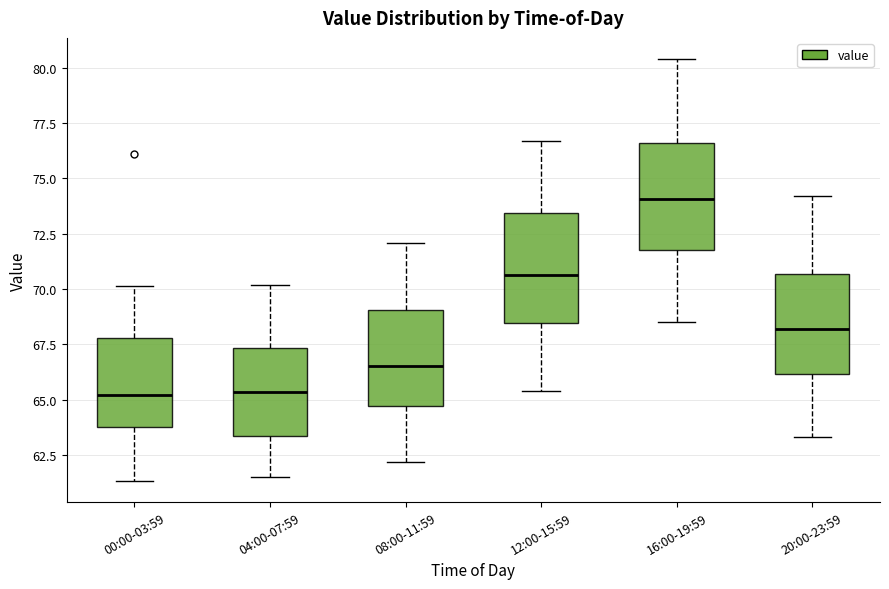

Reading left to right, read every box against the y-axis: the position of its median line, the range the box covers, and the ends of its whiskers. The values are not printed on the chart, so give them approximately, as read against the axis.

00:00-03:59: median 65.0, box 64.0 to 68.0, whiskers 61.5 to 70.0
04:00-07:59: median 65.5, box 63.5 to 67.5, whiskers 61.5 to 70.0
08:00-11:59: median 66.5, box 64.5 to 69.0, whiskers 62.0 to 72.0
12:00-15:59: median 70.5, box 68.5 to 73.5, whiskers 65.5 to 76.5
16:00-19:59: median 74.0, box 72.0 to 76.5, whiskers 68.5 to 80.5
20:00-23:59: median 68.0, box 66.0 to 70.5, whiskers 63.5 to 74.0